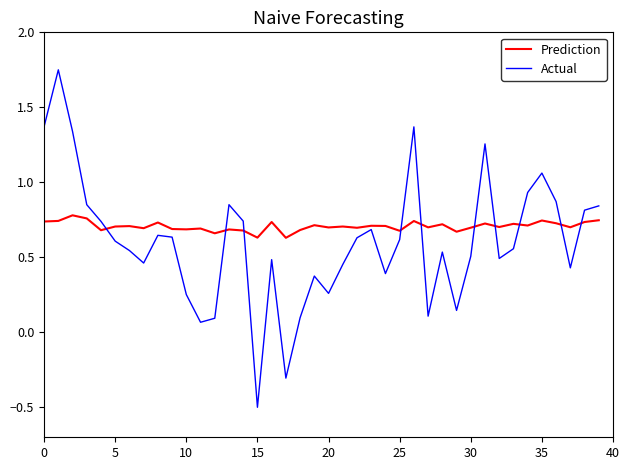

Rank the series by their maximum value, from highest to lowest.

Actual, Prediction